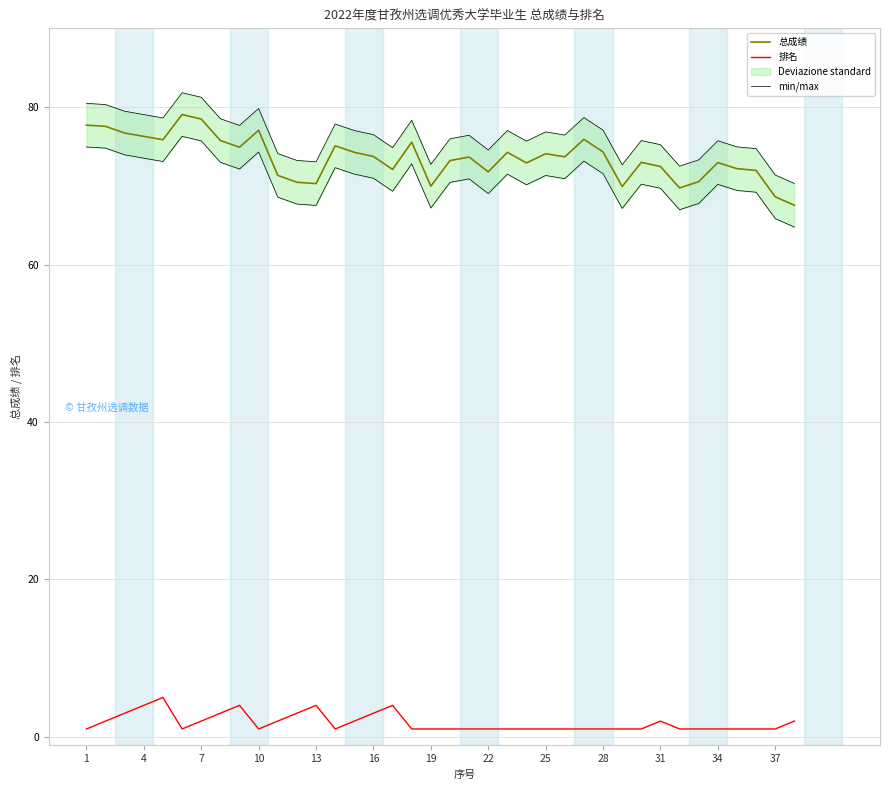

How many interior local valleys does the 排名 series have?

3